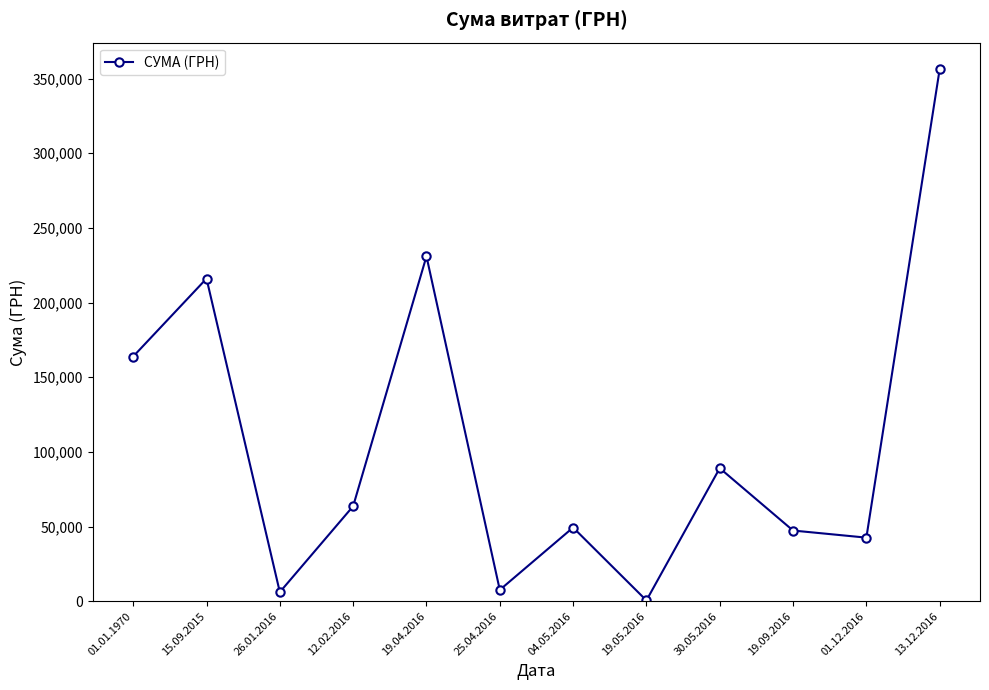

Count the number of values greater than 63651.

6